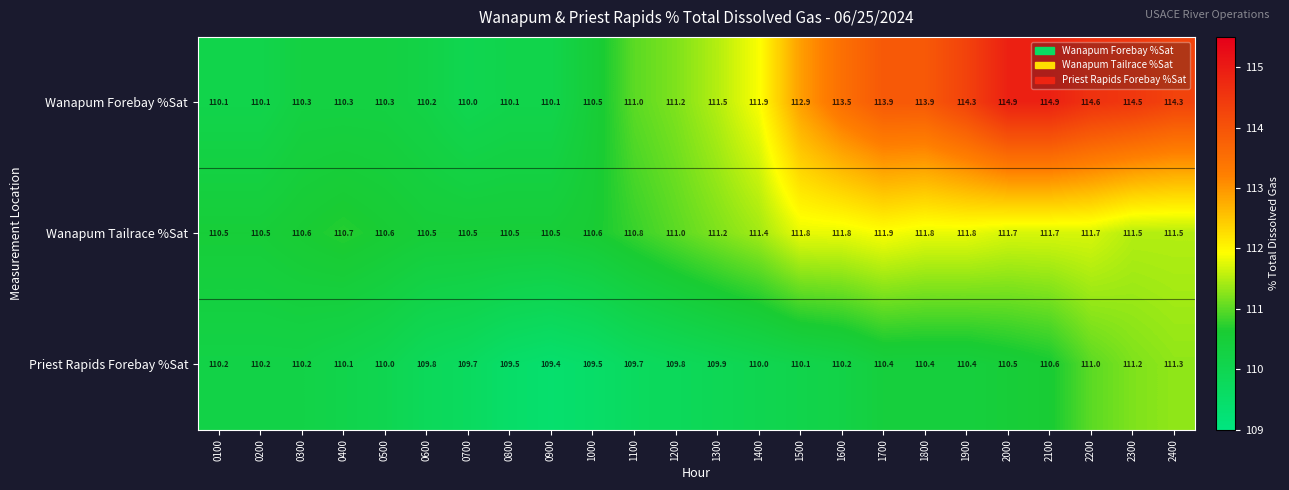

What is the spread (max minus min) of values at 0800?

1.0